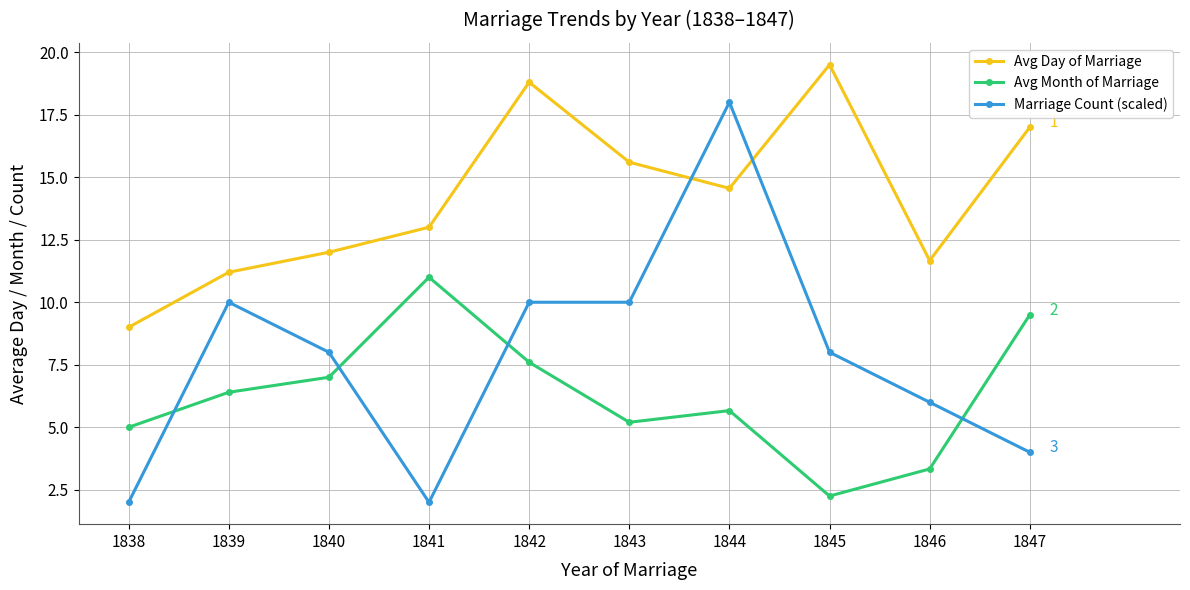

How many lines are shown in the chart?

3